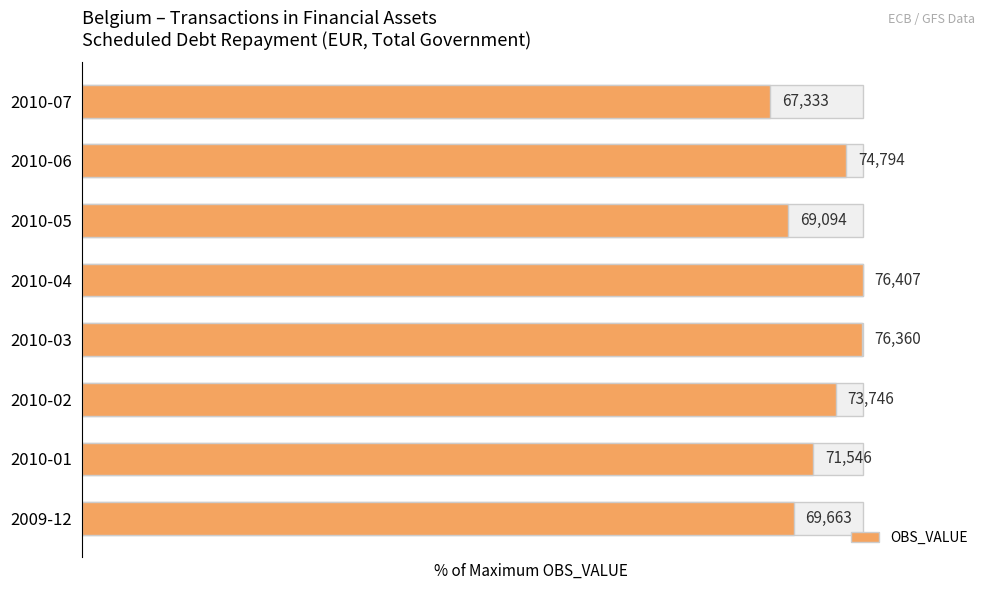

What is the sum of the values at 2010-07 and 2010-03?

188.1